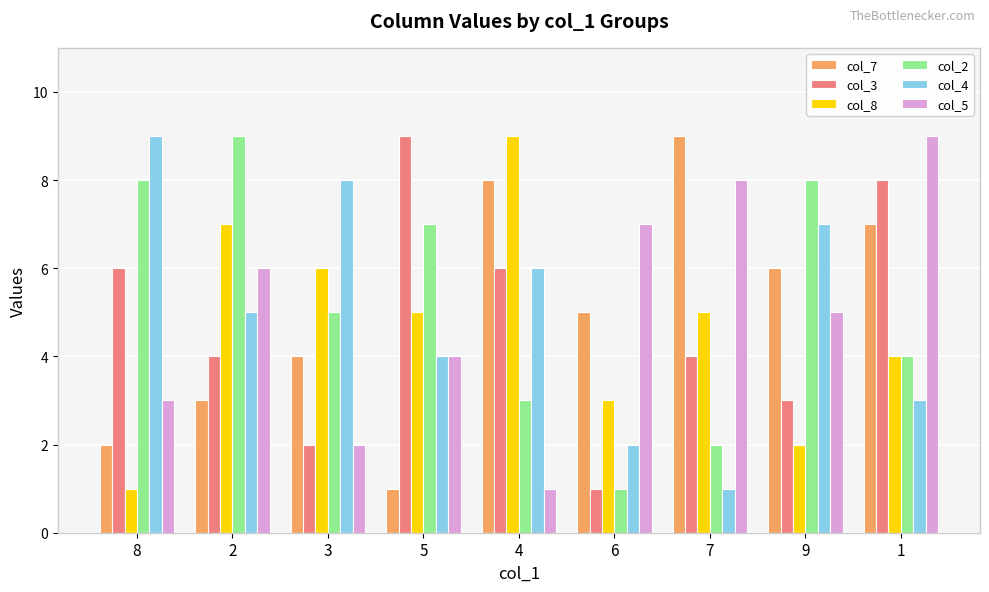

What is the difference between the second highest and minimum values in the col_3 series?

7